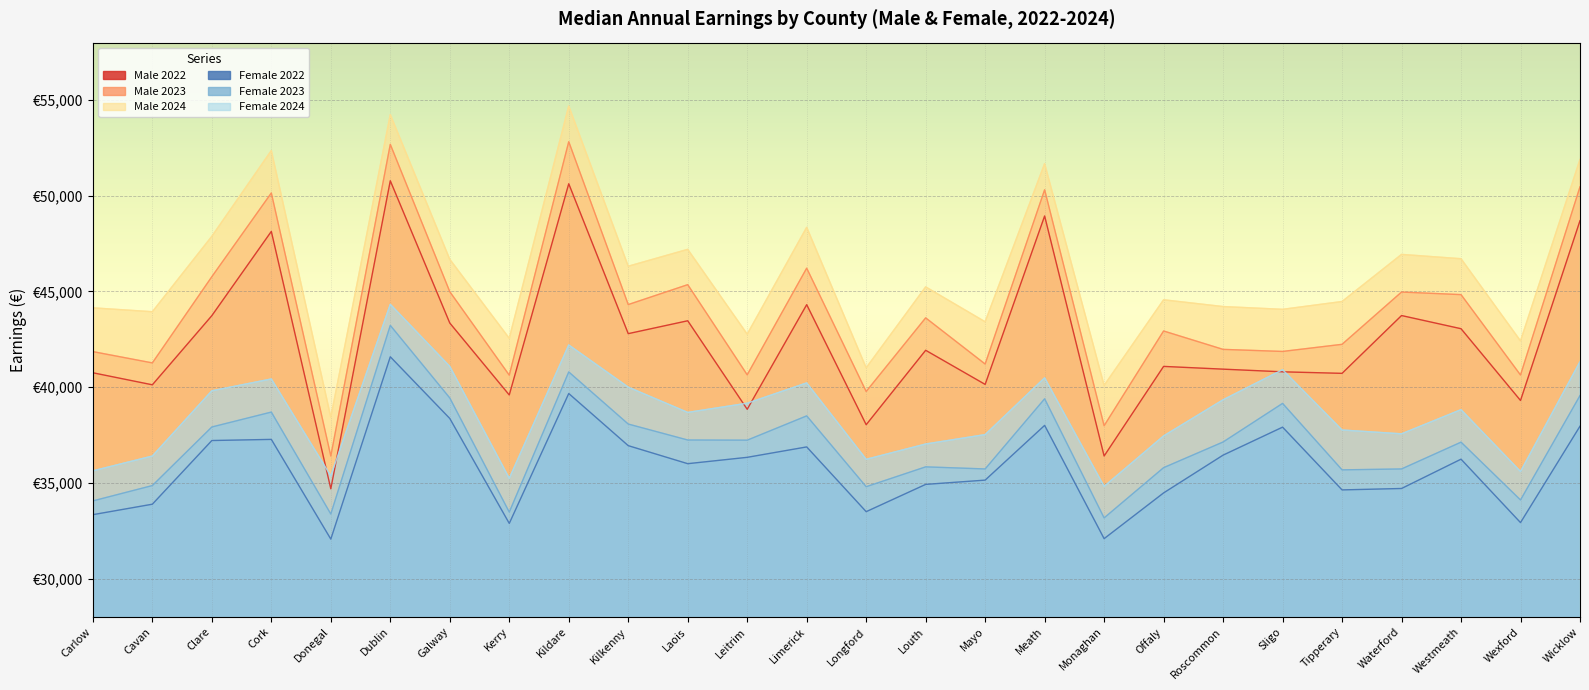

What is the smallest value displayed?

32059